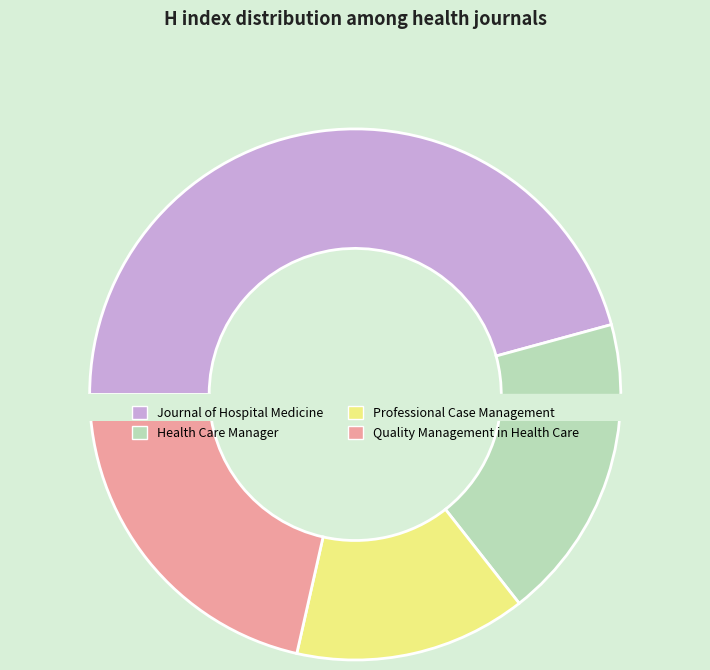

What is the change in value from Professional Case Management to Quality Management in Health Care?

+13